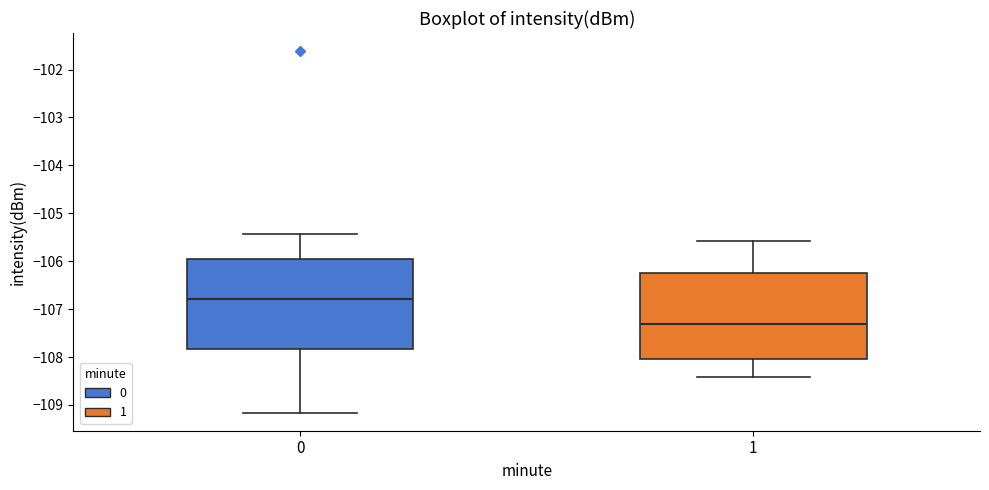

Reading left to right, transcribe this box plot: for each box, give where its median line is, the range the box spans, and where its two whiskers end, as read against the y-axis. The values are not printed on the chart, so give them approximately, as read against the axis.

0: median -106.8, box -107.8 to -105.9, whiskers -109.2 to -105.4
1: median -107.3, box -108.0 to -106.2, whiskers -108.4 to -105.6